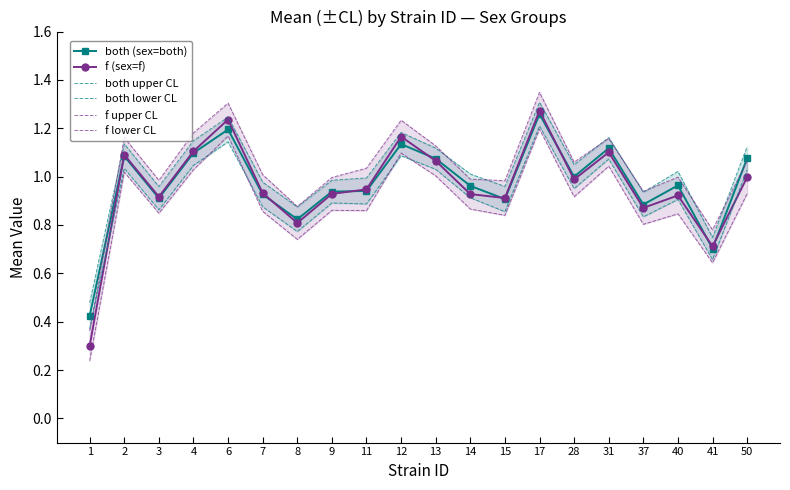

What is the spread (max minus min) of values at 4?

0.2